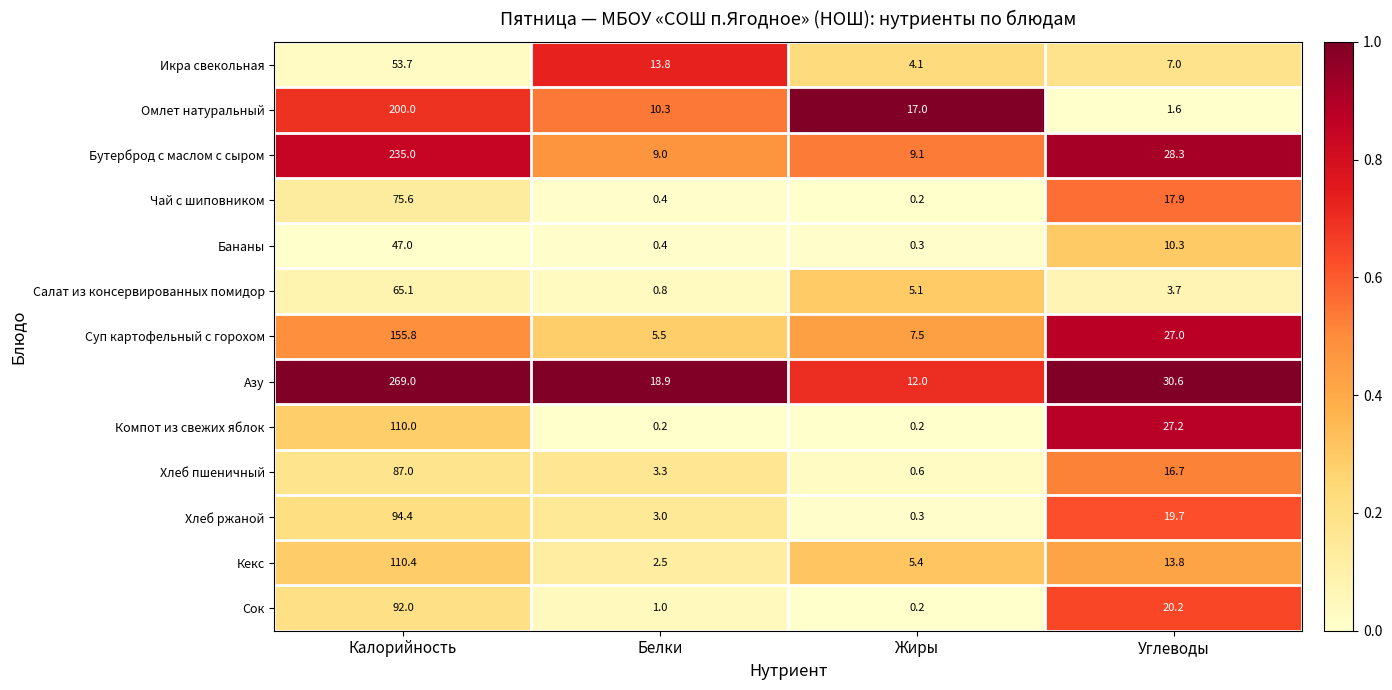

List the series in order of their peak value, highest first.

Азу, Бутерброд с маслом с сыром, Омлет натуральный, Суп картофельный с горохом, Кекс, Компот из свежих яблок, Хлеб ржаной, Сок, Хлеб пшеничный, Чай с шиповником, Салат из консервированных помидор, Икра свекольная, Бананы